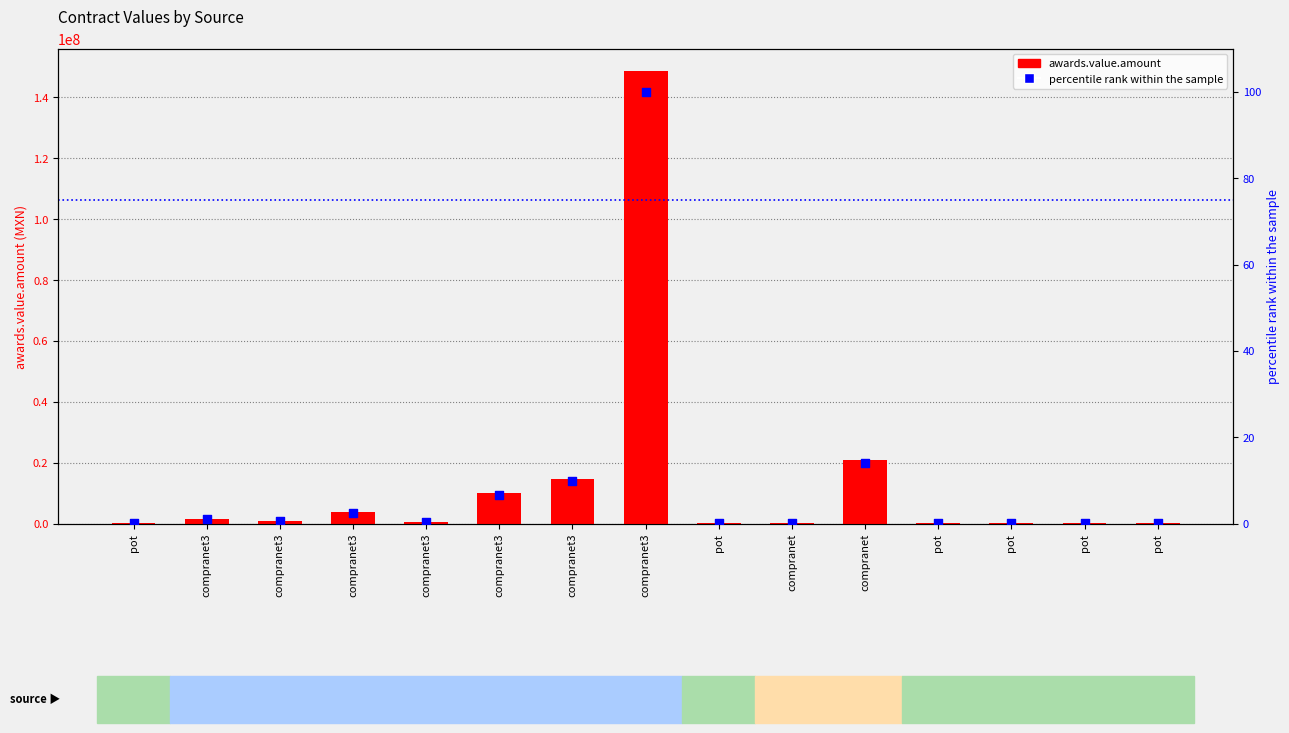

Which series has the widest spread of Y values?

awards.value.amount